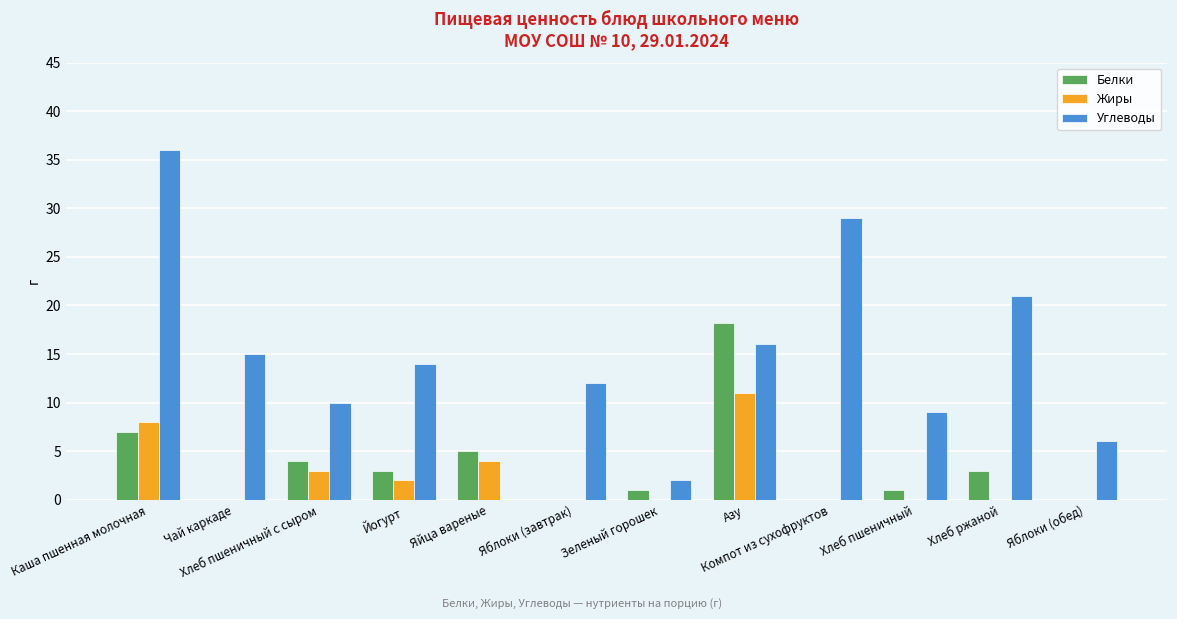

Between Йогурт and Компот из сухофруктов, which series saw the biggest shift?

Углеводы